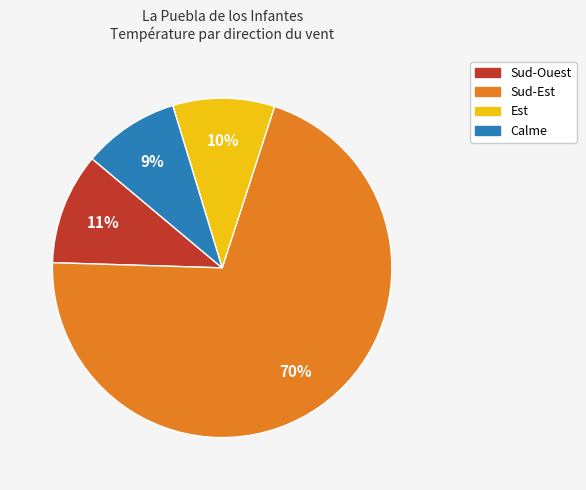

To the nearest percent, what is the average slice percentage?

25%